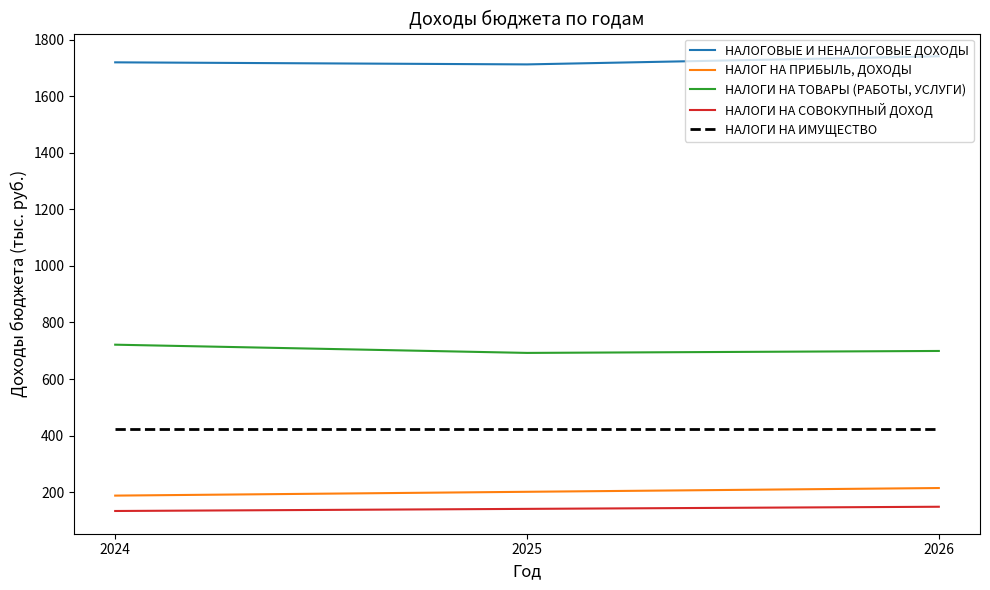

What is the spread (max minus min) of values at 2024?

1587.1